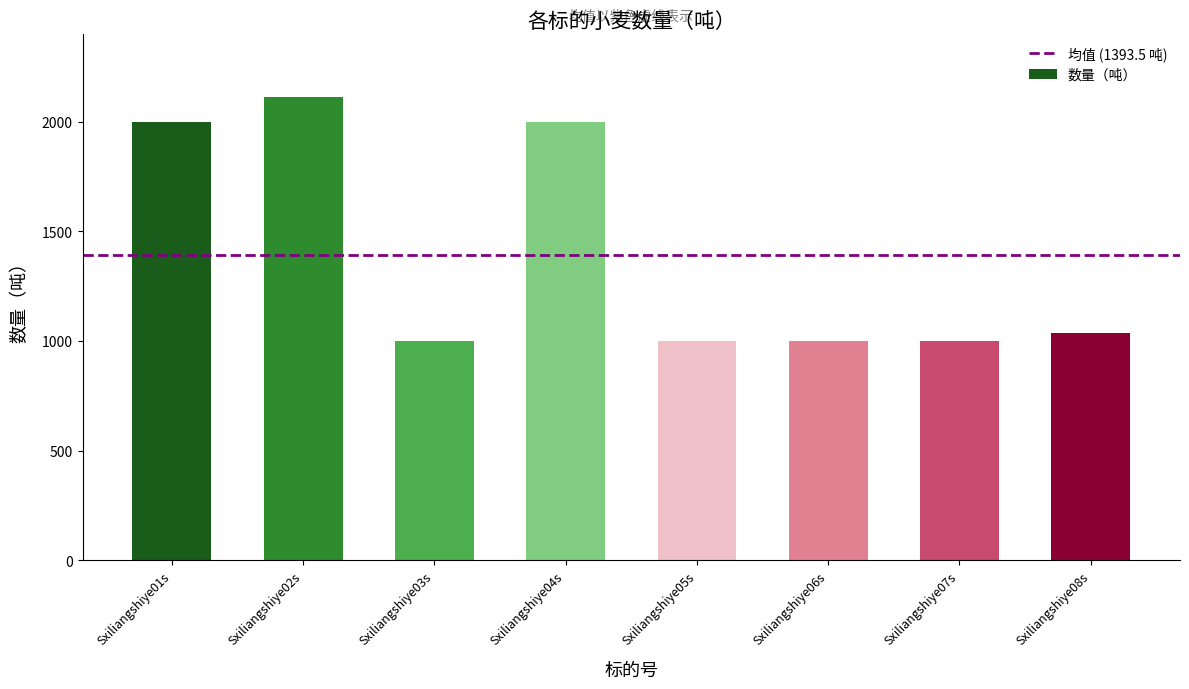

How many categories are shown in the chart?

8